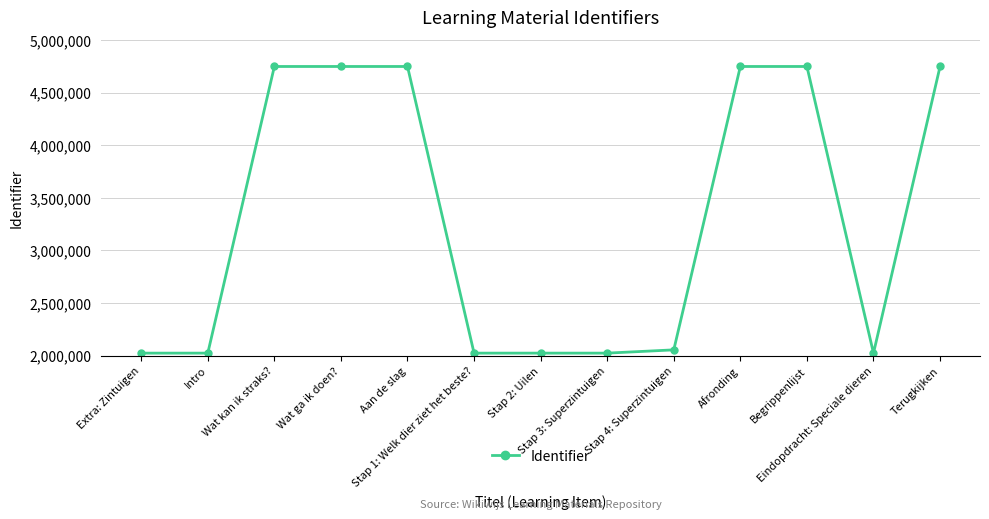

What is the change in value from Extra: Zintuigen to Stap 2: Uilen?

+7